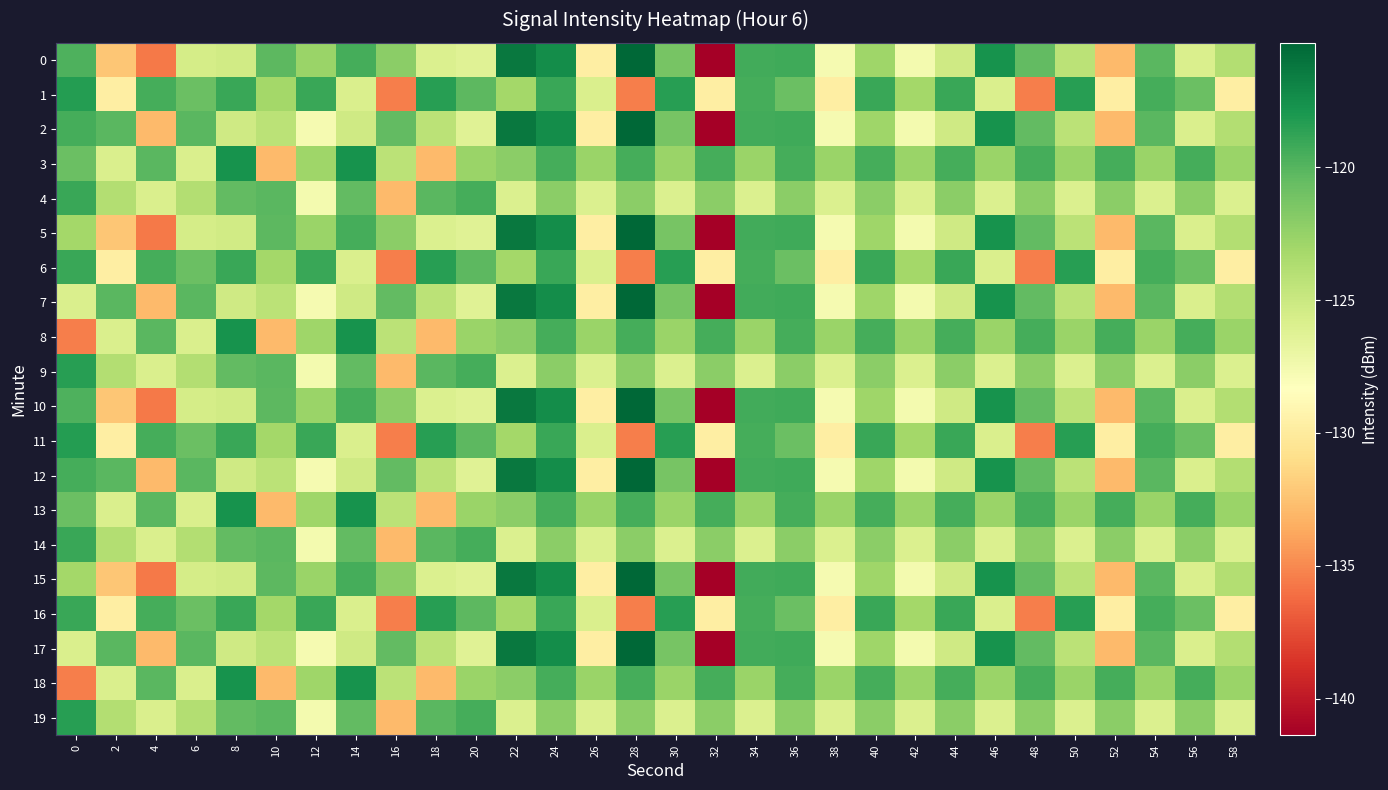

Which series changed the most between 0 and 40?

8